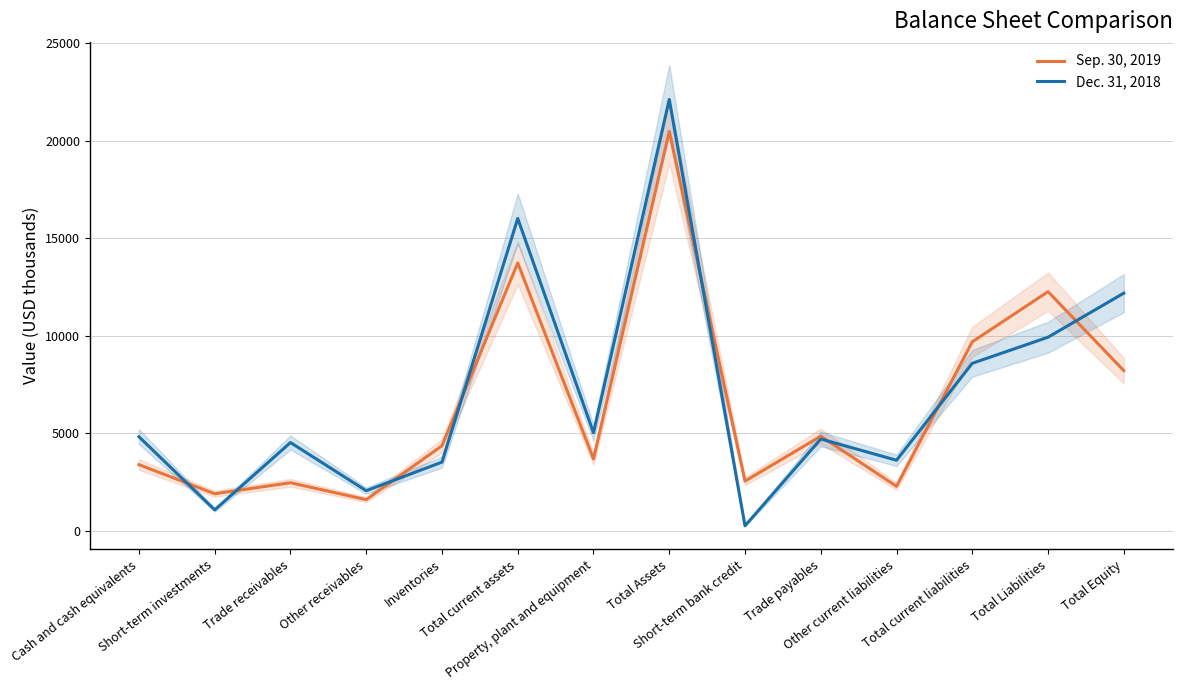

What position from the right is Property, plant and equipment?

8